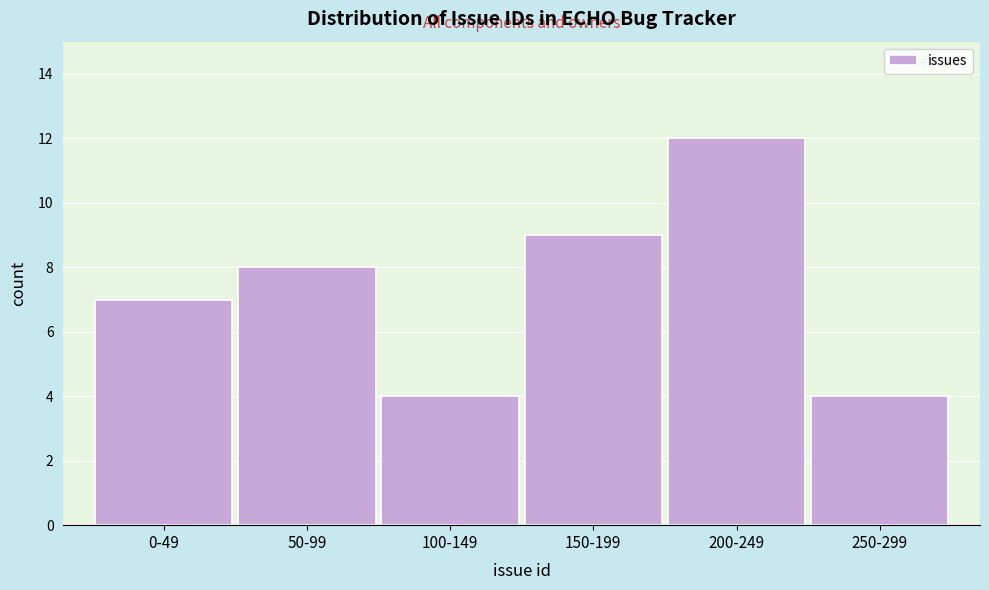

Reading left to right, transcribe all the data shown in this chart.

0-49=7	50-99=8	100-149=4	150-199=9	200-249=12	250-299=4